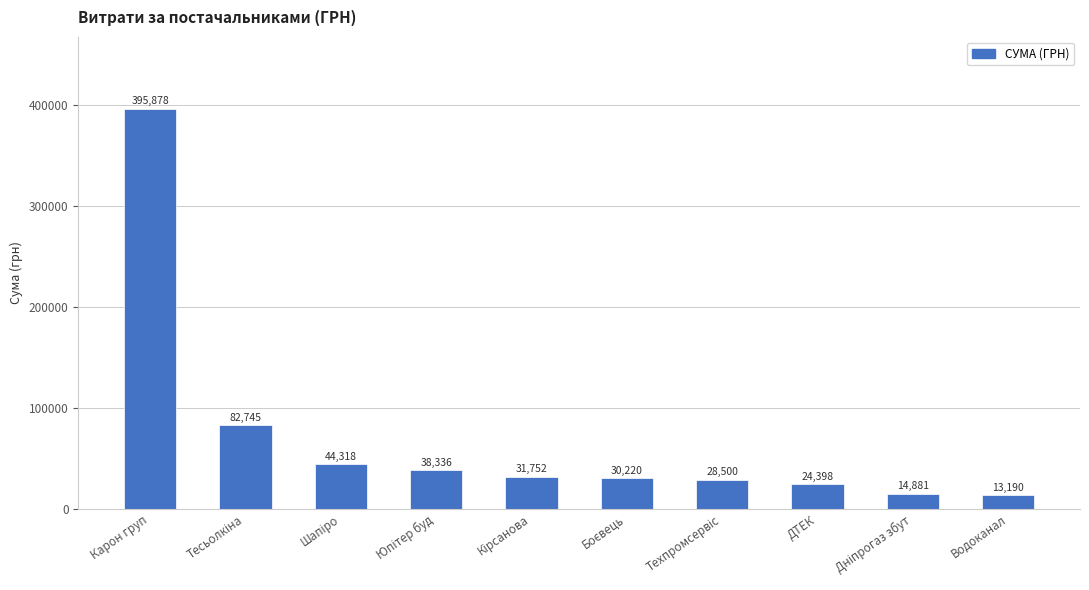

Are the bars grouped side by side (vs. stacked)?

No